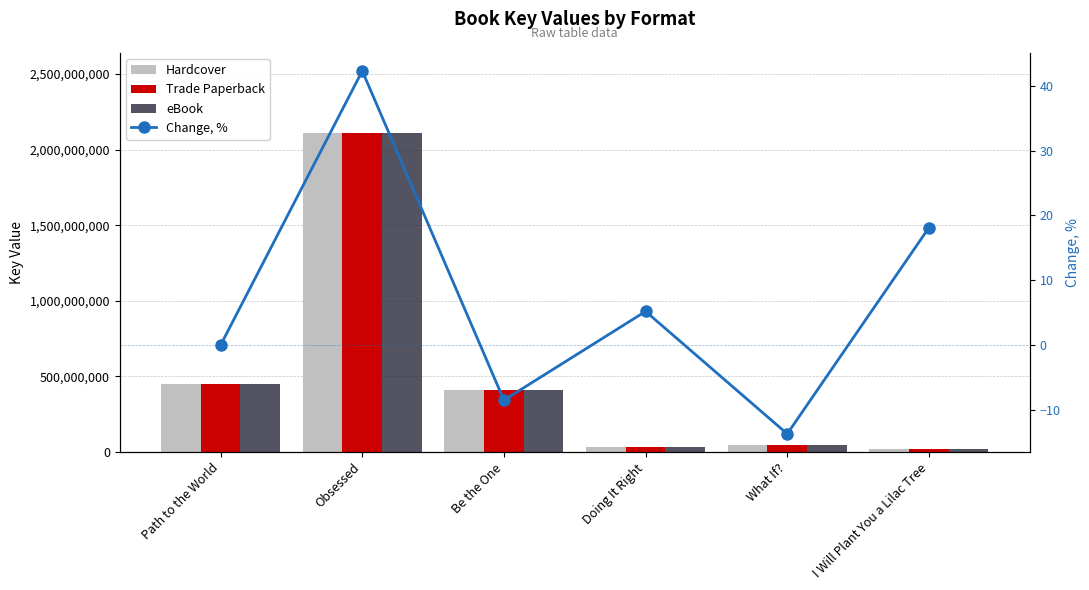

What is the spread (max minus min) of values at Doing It Right?

36414330.8